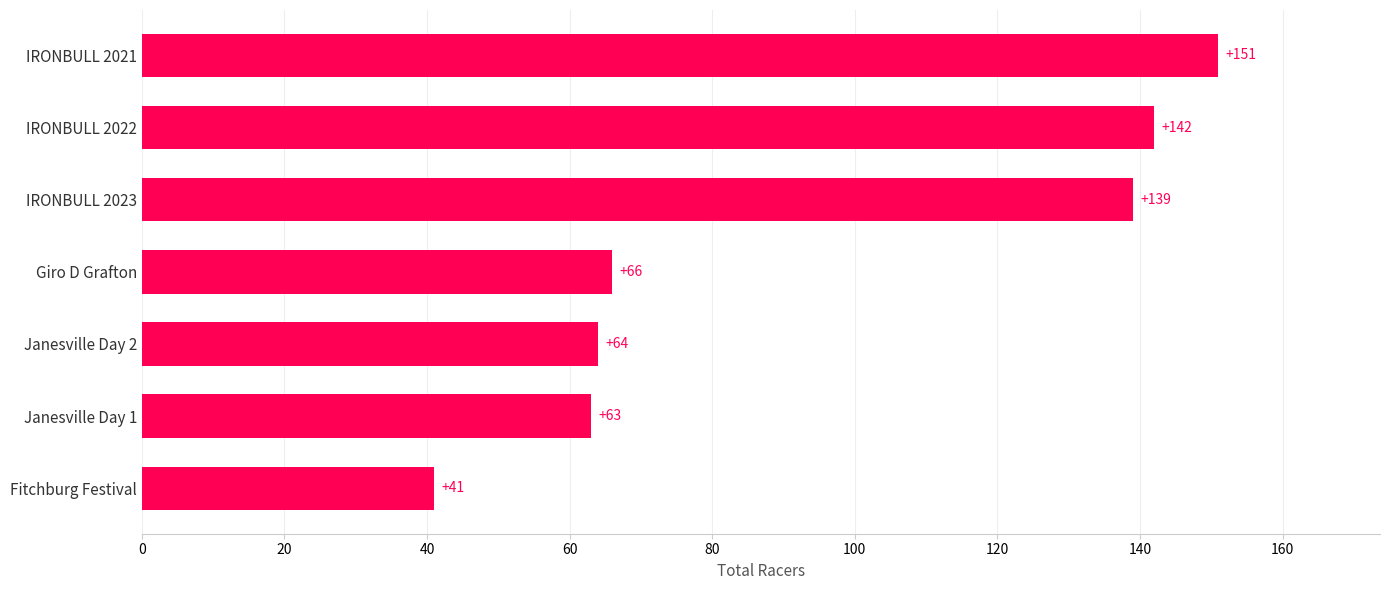

True or false: the data shows 151 at IRONBULL 2021.

True